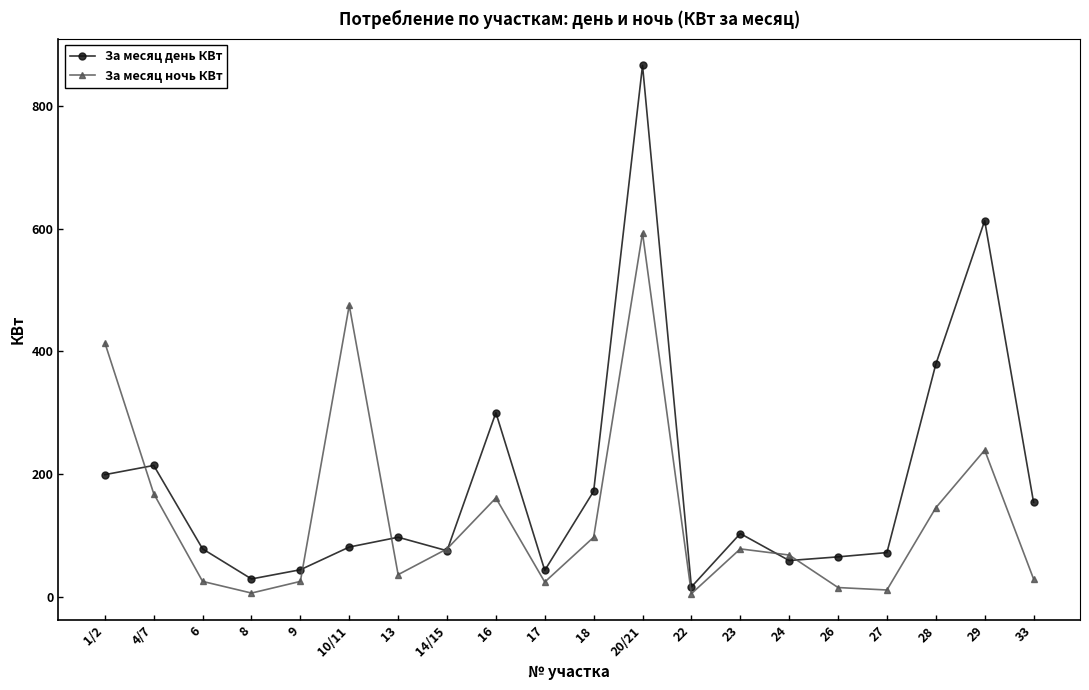

At which label is За месяц день КВт closest to 441?

28